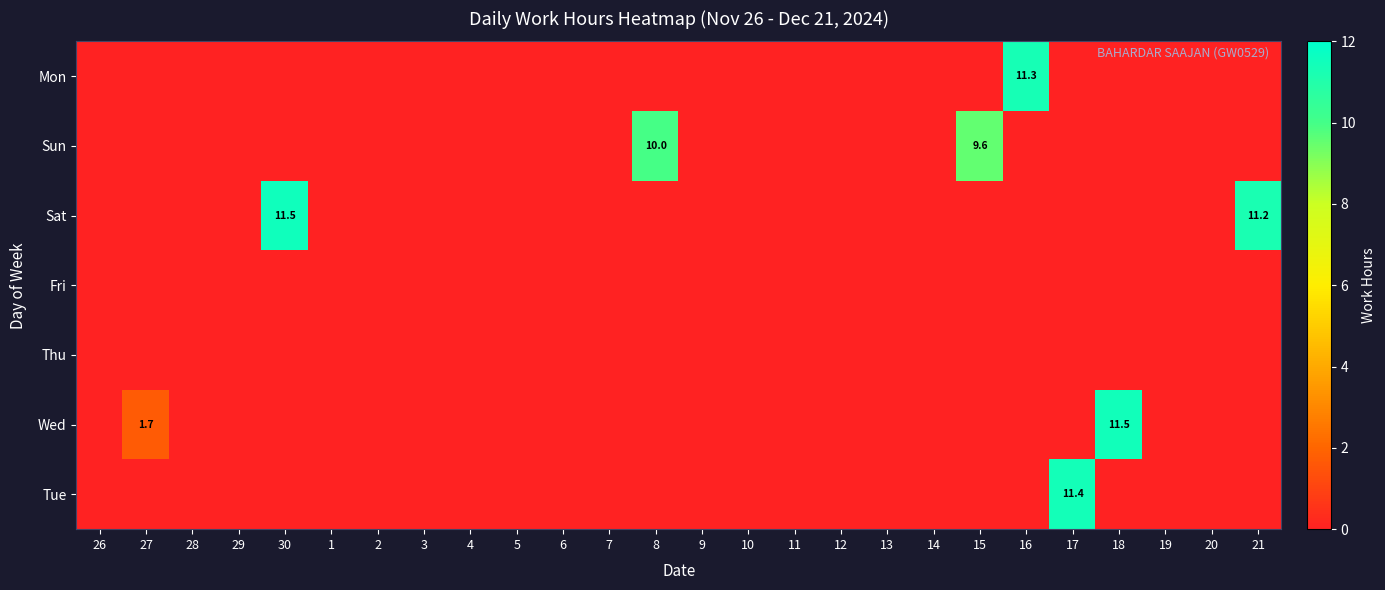

The Tue series shows -6.4 at 12. True or false?

False